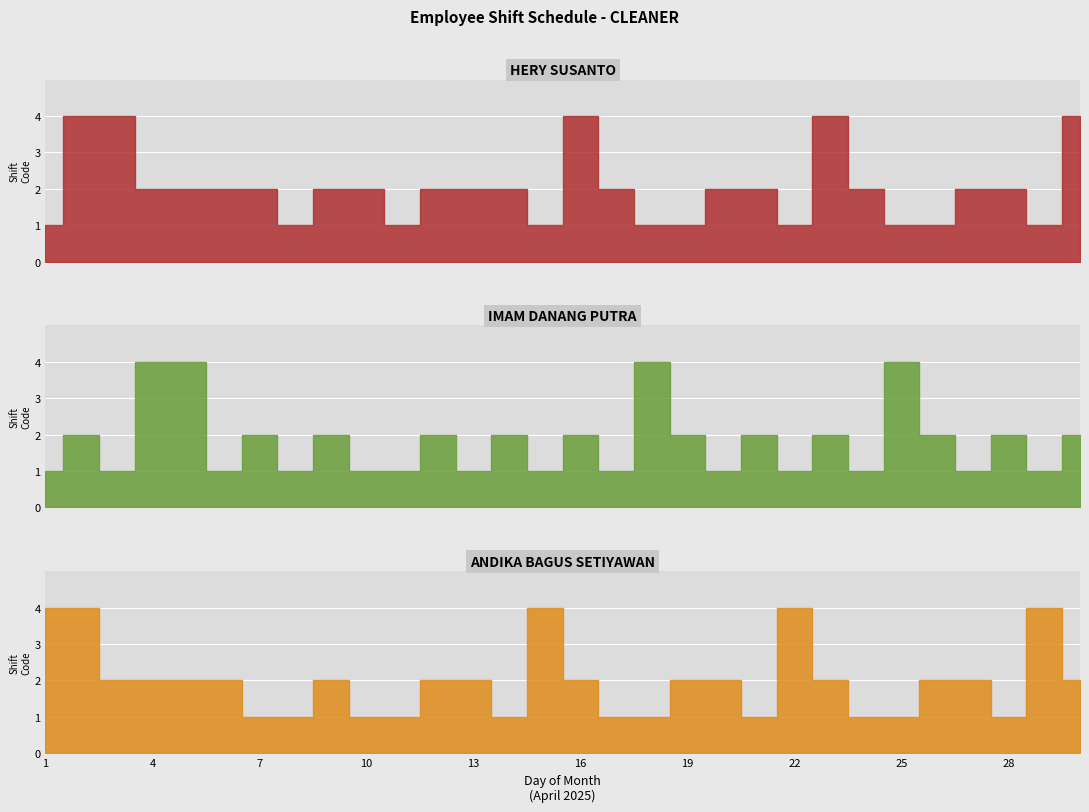

Which series has the largest total across all categories?

HERY SUSANTO